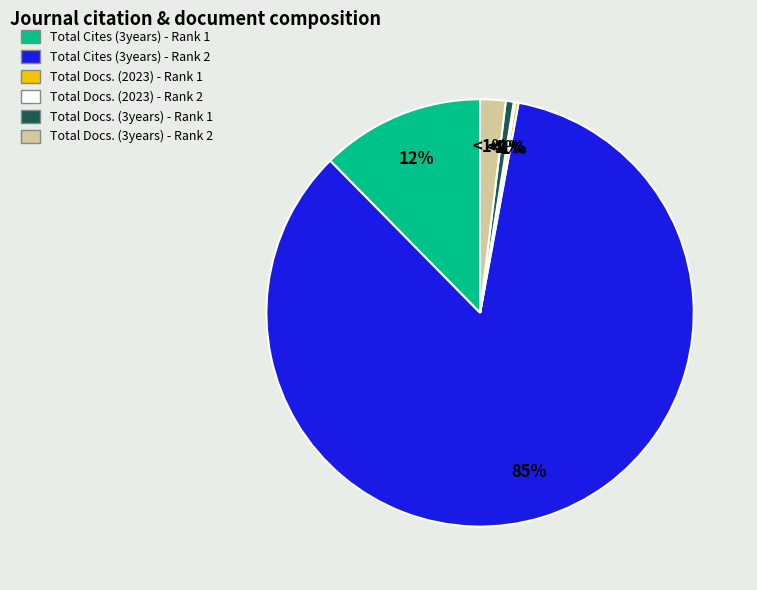

Combined, what portion of the pie is Total Docs. (2023) - Rank 2 and Total Docs. (3years) - Rank 2?

2.0%